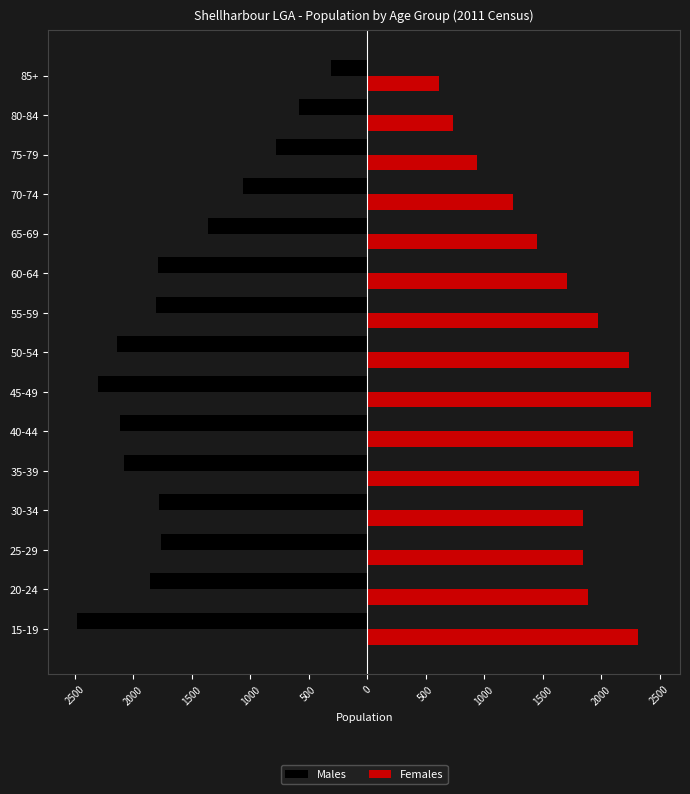

What are all the series names shown in the legend?

Males, Females